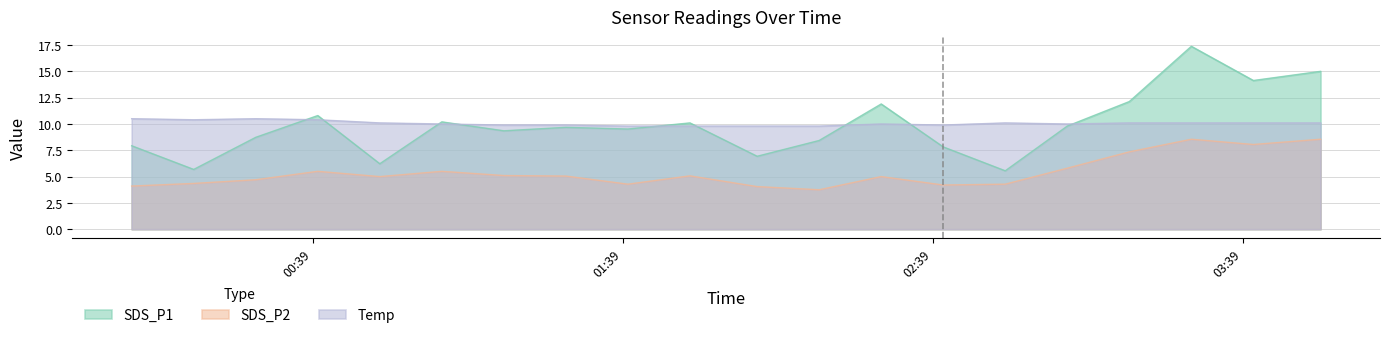

What is the difference between the maximum and minimum values in the SDS_P2 series?

4.8